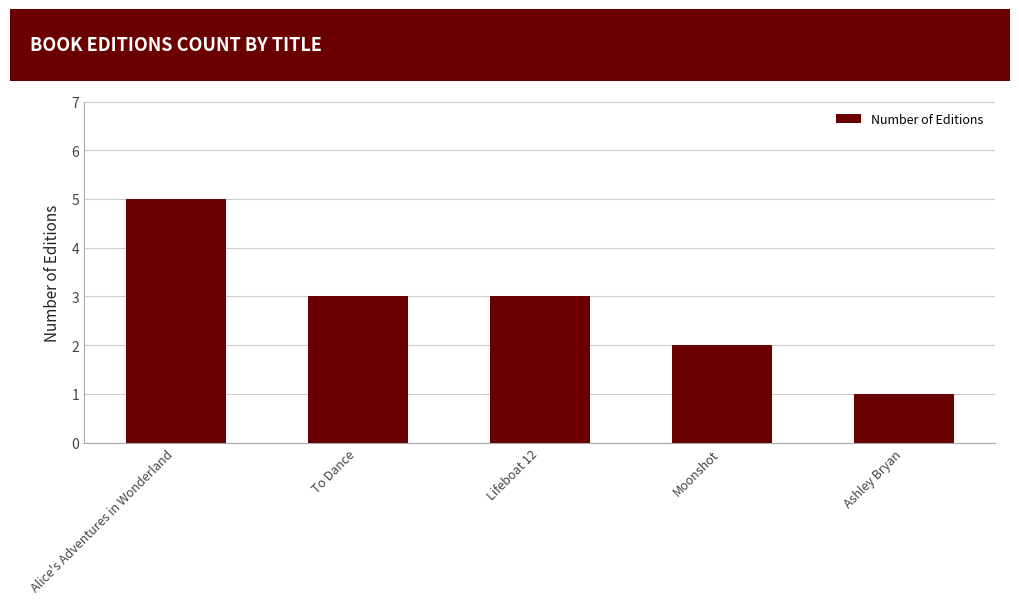

Which label corresponds to the smallest value in the chart?

Ashley Bryan